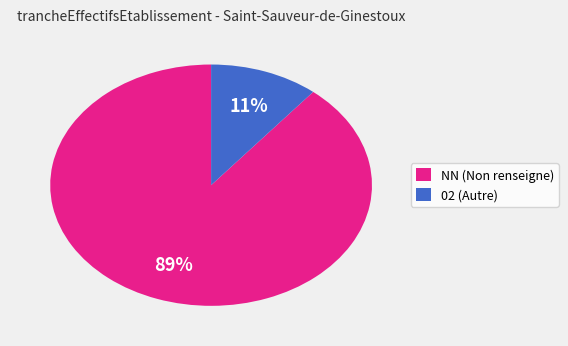

Which slice is the largest?

NN (Non renseigne)